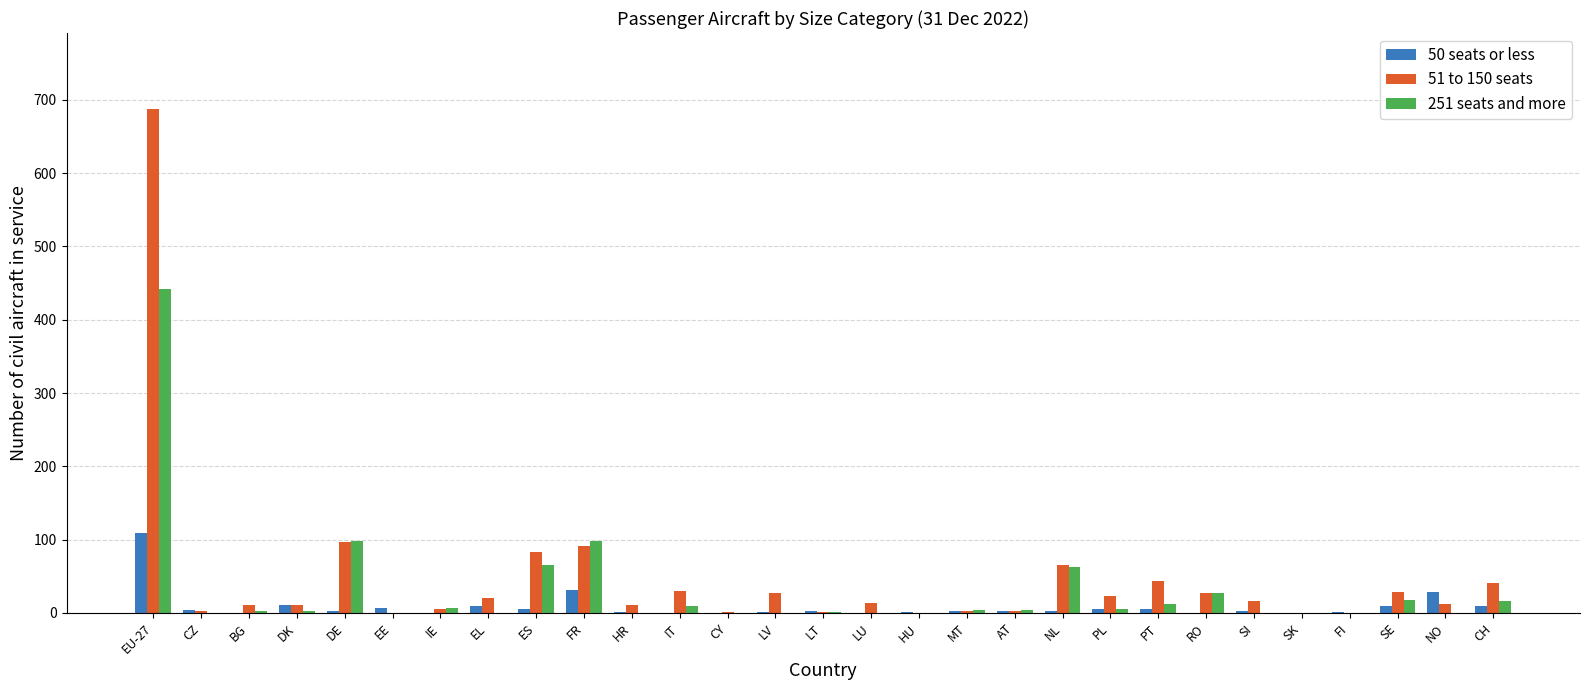

The 50 seats or less series shows 0 at LU. True or false?

True